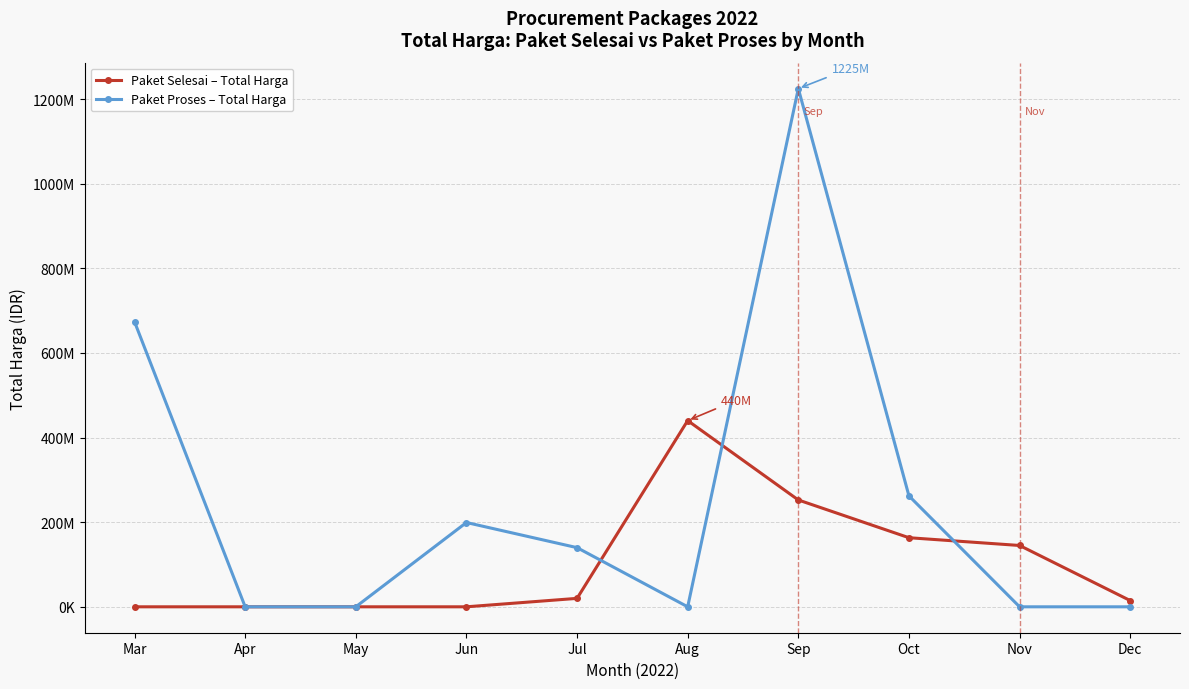

True or false: Paket Proses – Total Harga has a value of 0 at Nov.

True